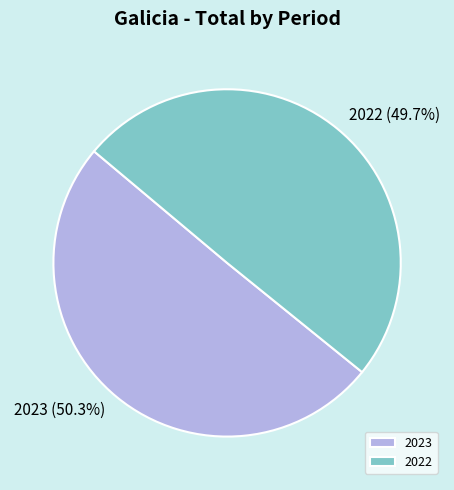

Between 2023 and 2022, which is larger?

2023